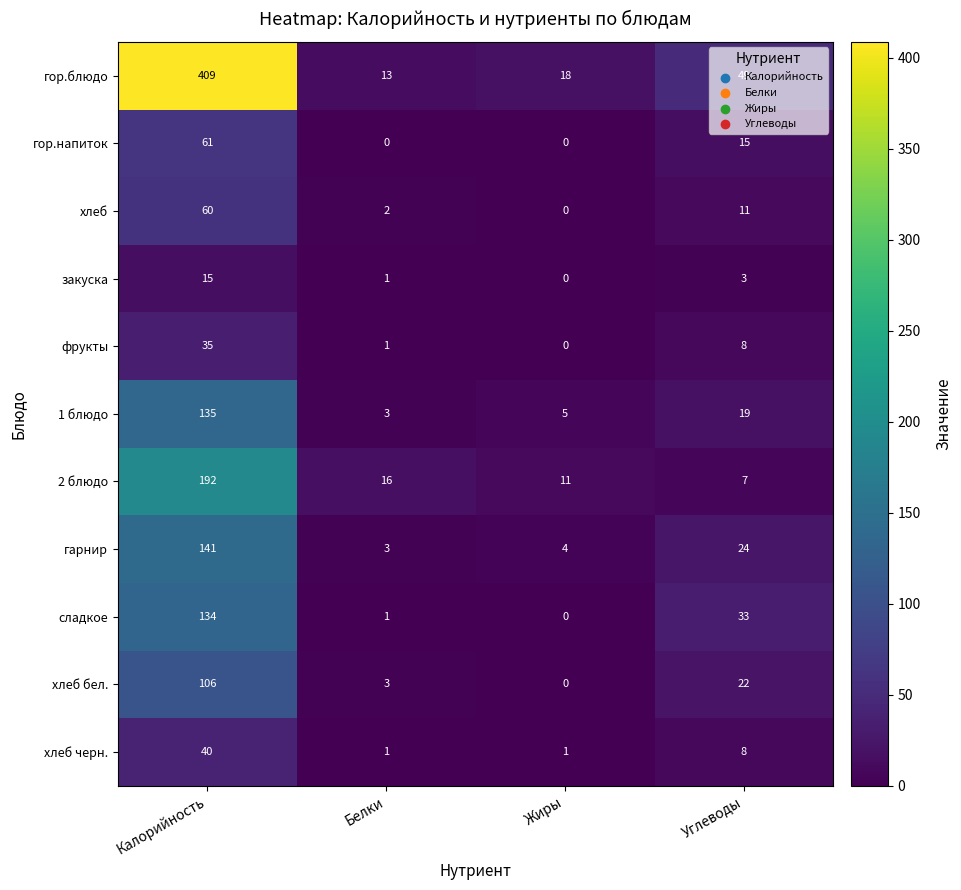

What is the difference between the maximum and minimum values in the хлеб бел. series?

106